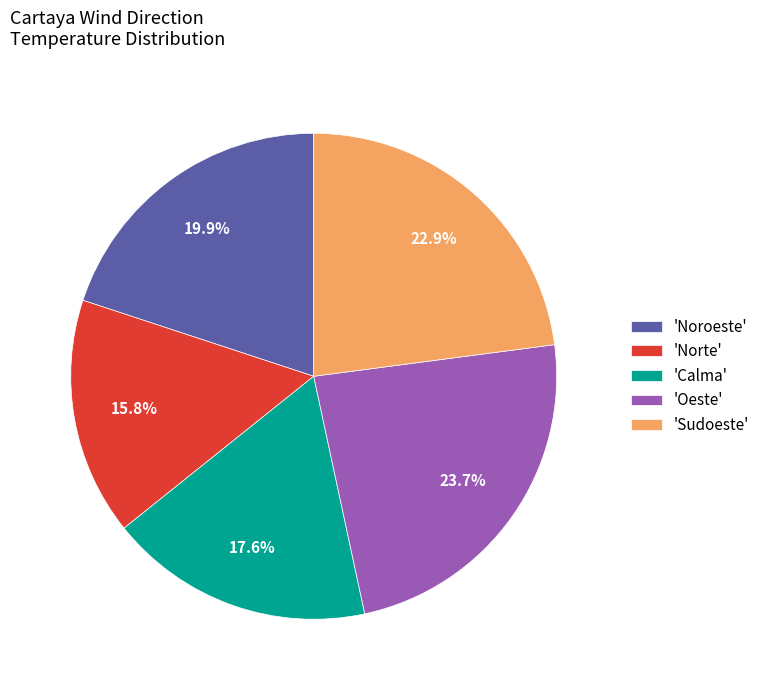

To the nearest percent, what is the average slice percentage?

20%